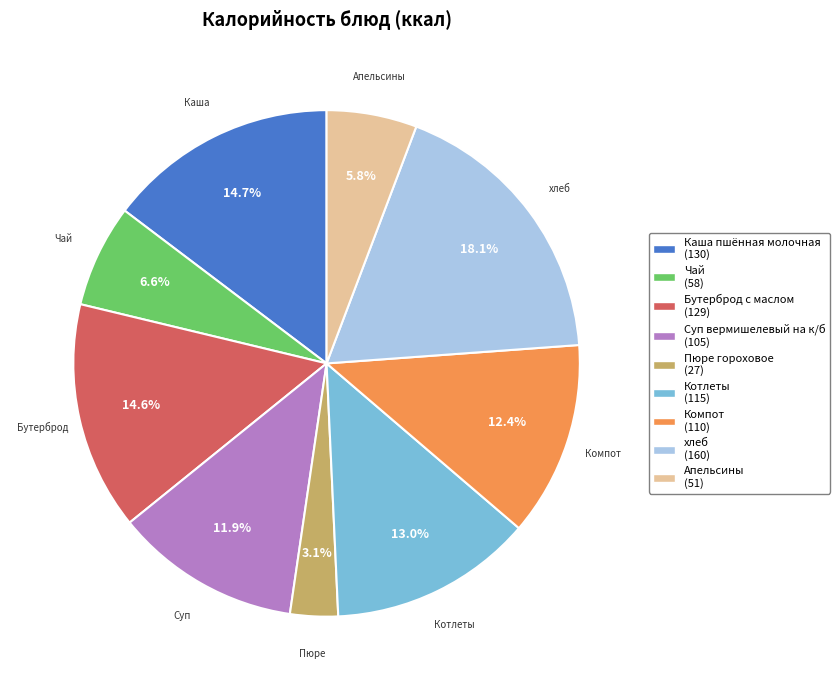

Which has a higher value, Бутерброд с маслом (129) or Чай (58)?

Бутерброд с маслом (129)